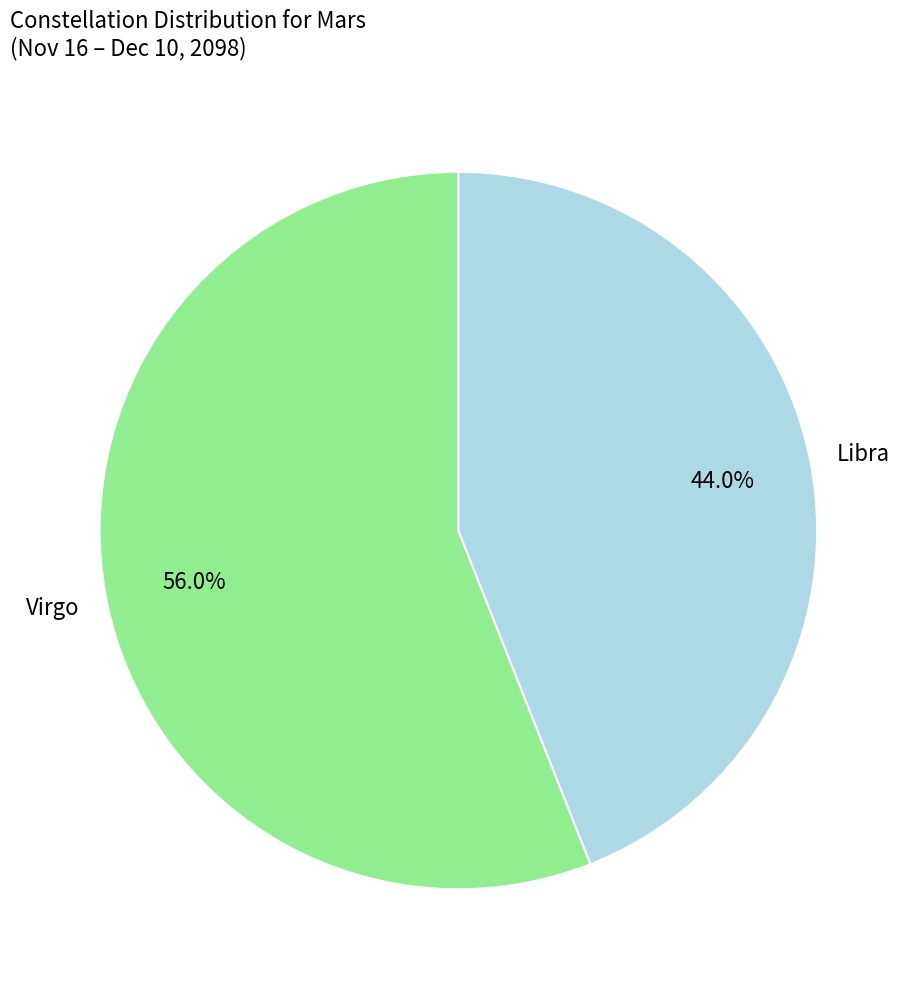

How many slices are in this pie chart?

2